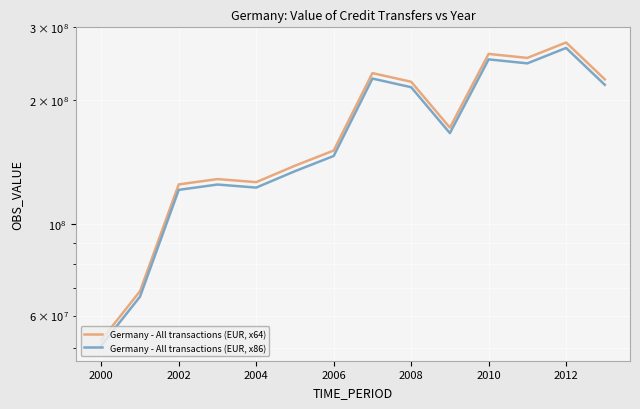

Rank the series by their maximum value, from highest to lowest.

Germany - All transactions (EUR, x64), Germany - All transactions (EUR, x86)